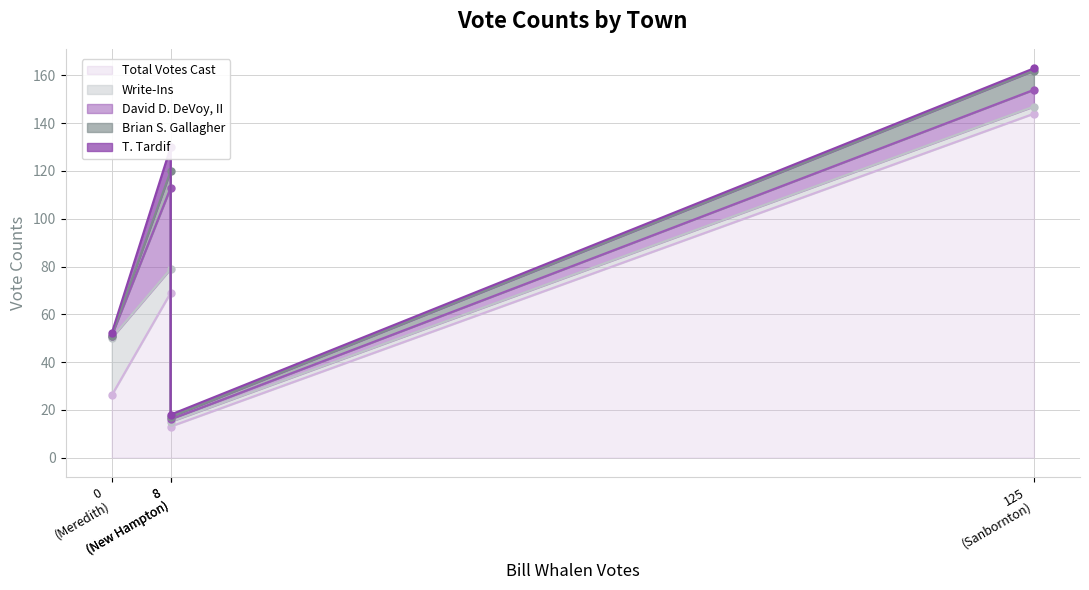

Is it true that David D. DeVoy, II equals 0 at Meredith?

False